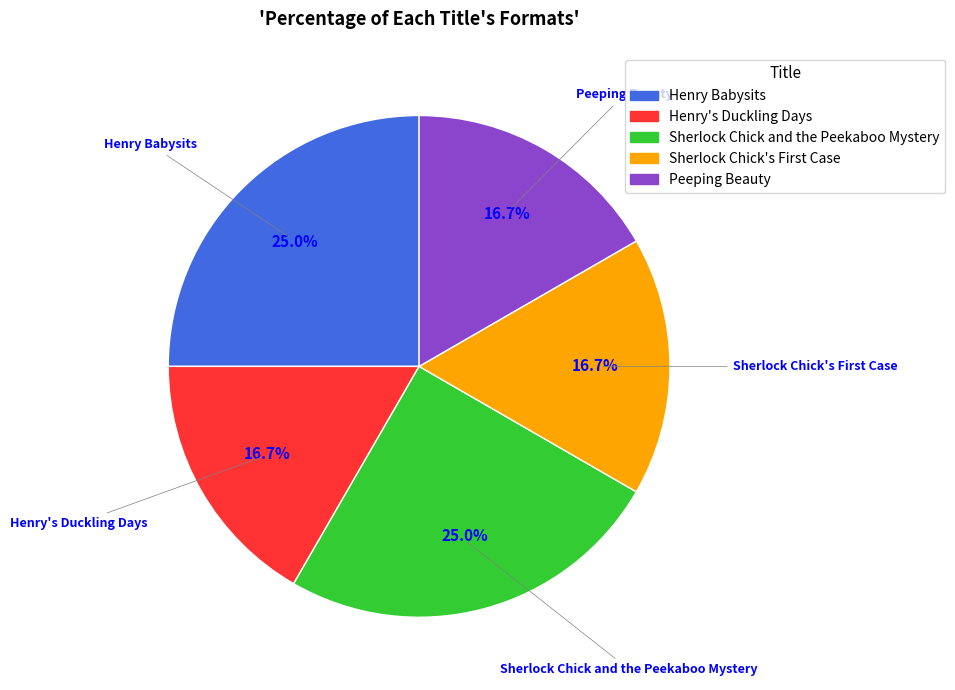

Is there a majority slice in this chart?

No